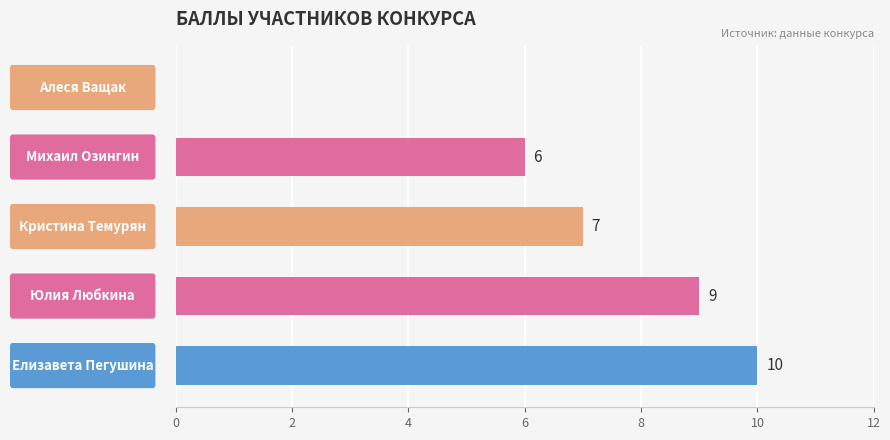

What is the sum of all values?

32